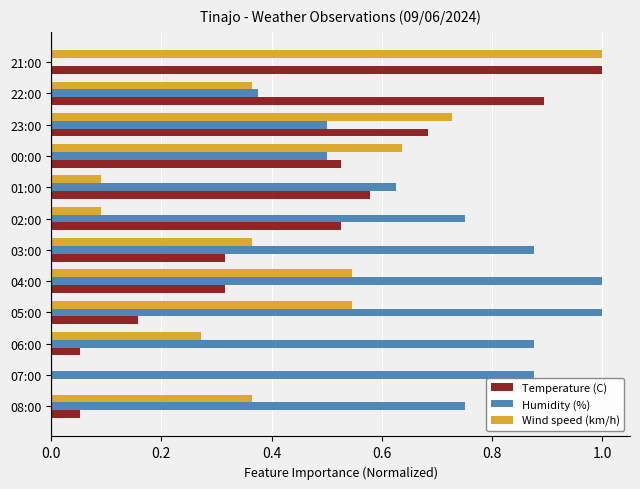

Which series changed the most between 05:00 and 04:00?

Temperature (C)